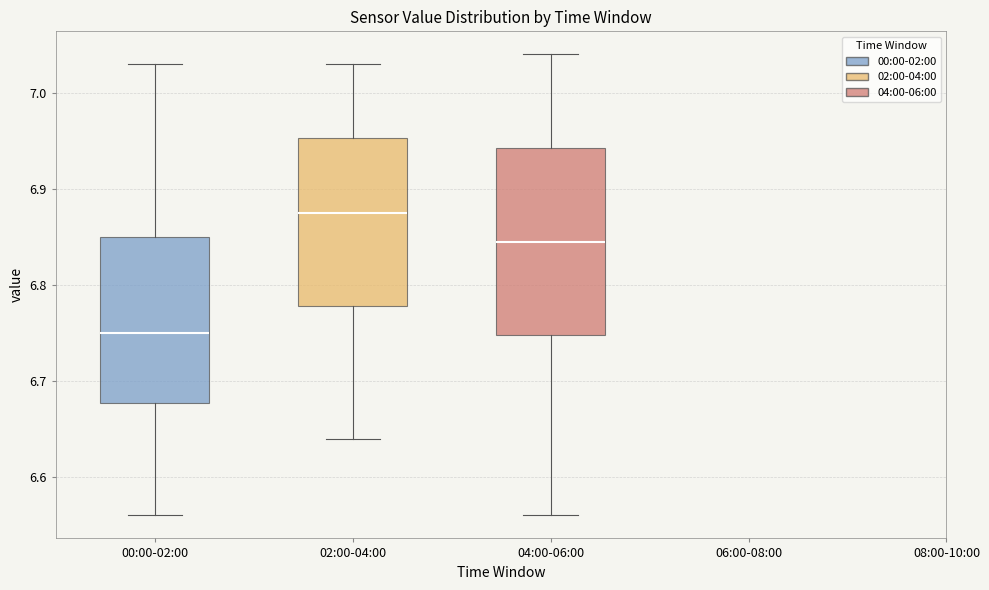

Reading left to right, read every box against the y-axis: the position of its median line, the range the box covers, and the ends of its whiskers. The values are not printed on the chart, so give them approximately, as read against the axis.

00:00-02:00: median 6.75, box 6.68 to 6.85, whiskers 6.56 to 7.03
02:00-04:00: median 6.88, box 6.78 to 6.95, whiskers 6.64 to 7.03
04:00-06:00: median 6.85, box 6.75 to 6.94, whiskers 6.56 to 7.04